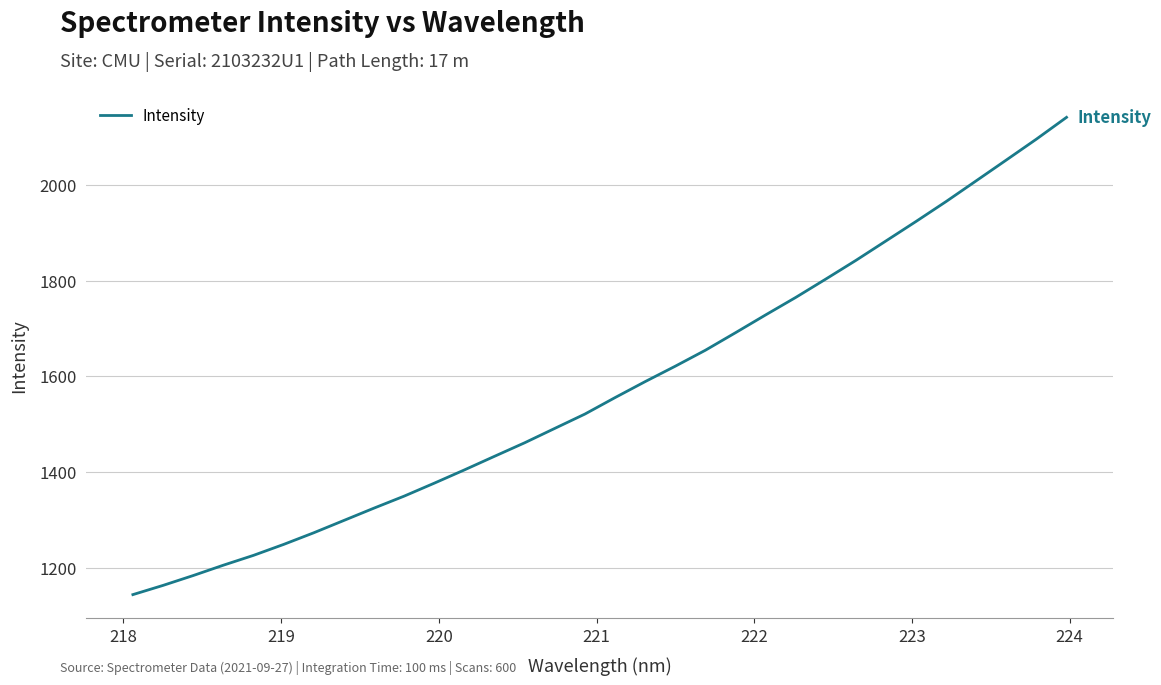

What is the smallest value displayed?

1143.6